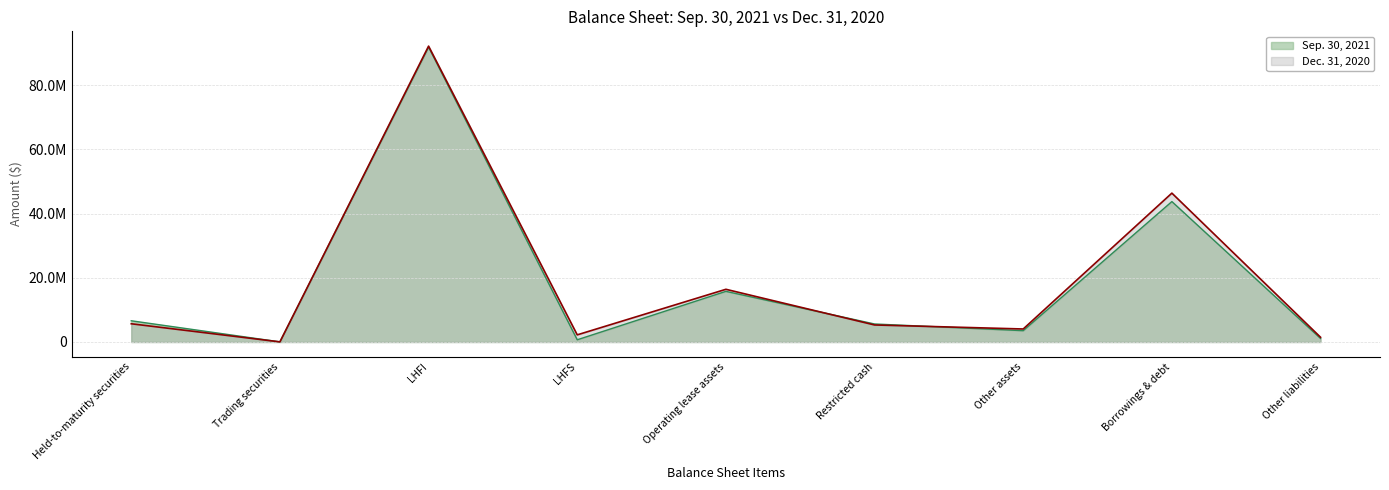

The value of Dec. 31, 2020 at Held-to-maturity securities is 5677929. True or false?

True